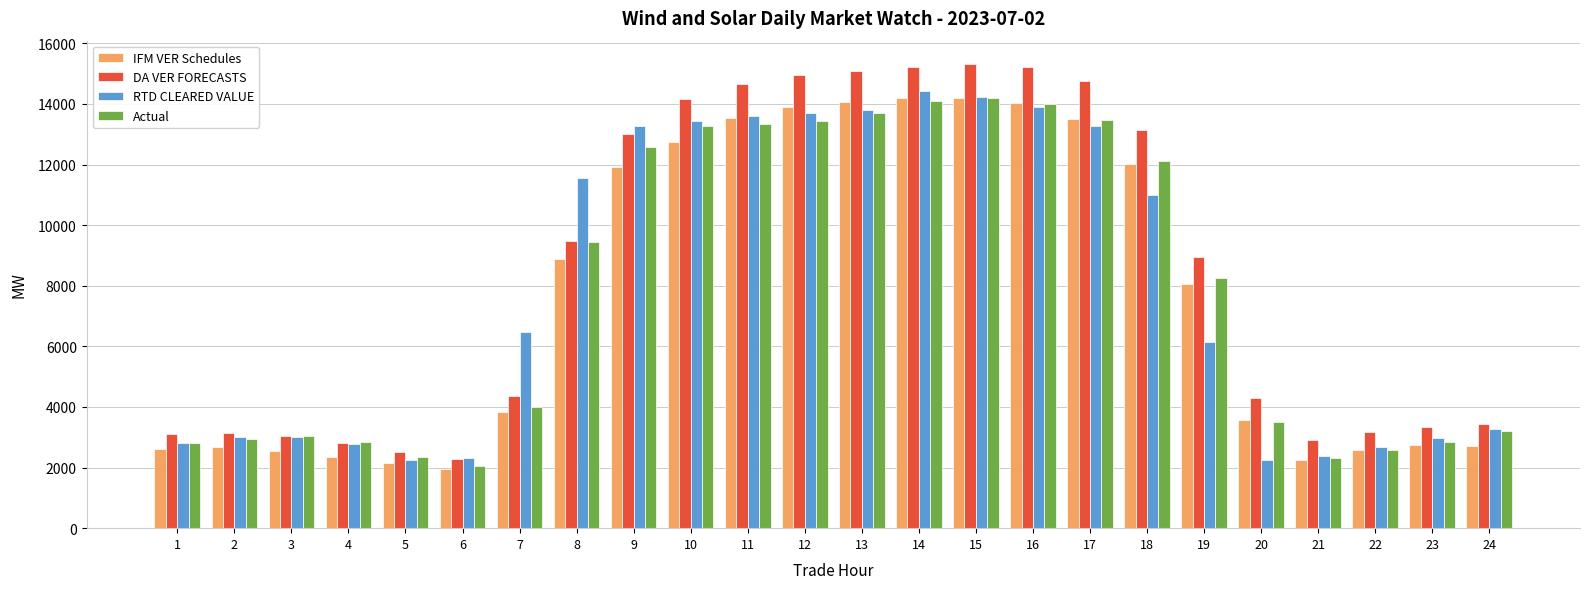

What is the difference between the IFM VER Schedules values at 7 and 19?

4211.2